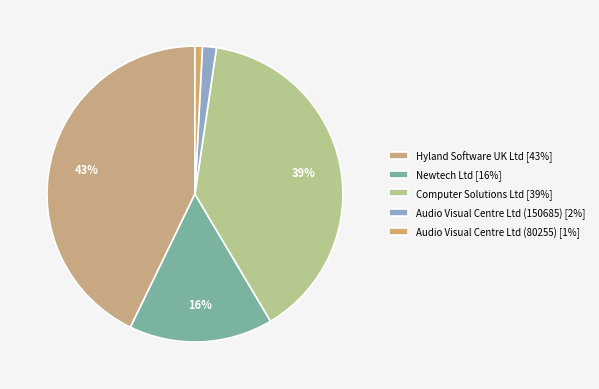

Which category has the biggest portion of the pie?

Hyland Software UK Ltd